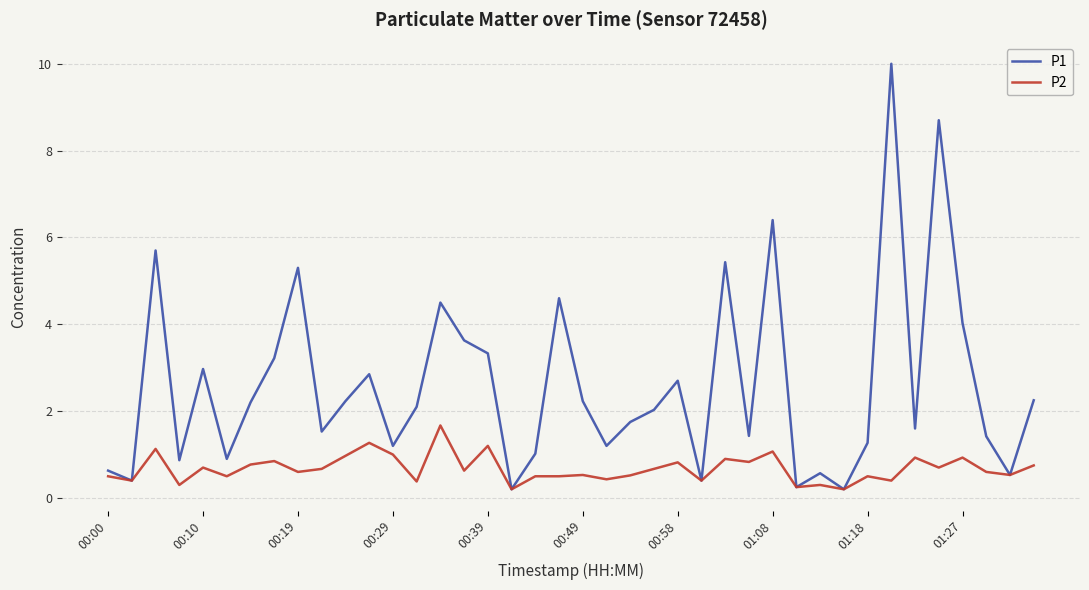

What is the maximum value shown in the chart?

10.0